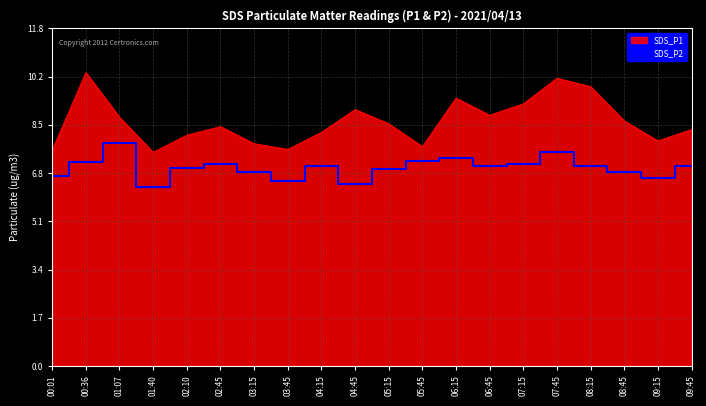

What is the smallest value displayed?

6.3